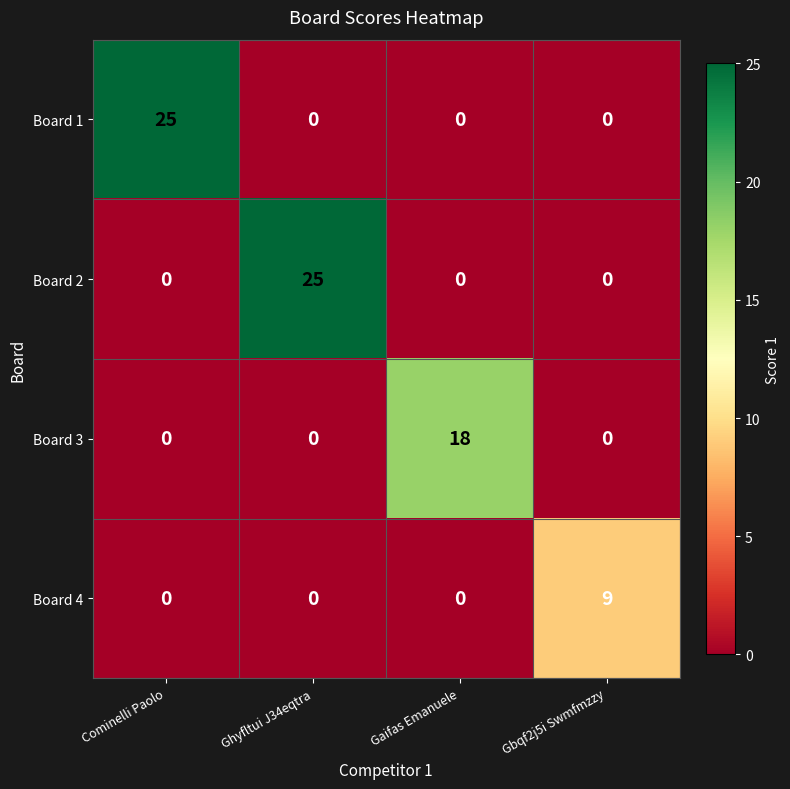

At how many categories does at least one series exceed 6?

4